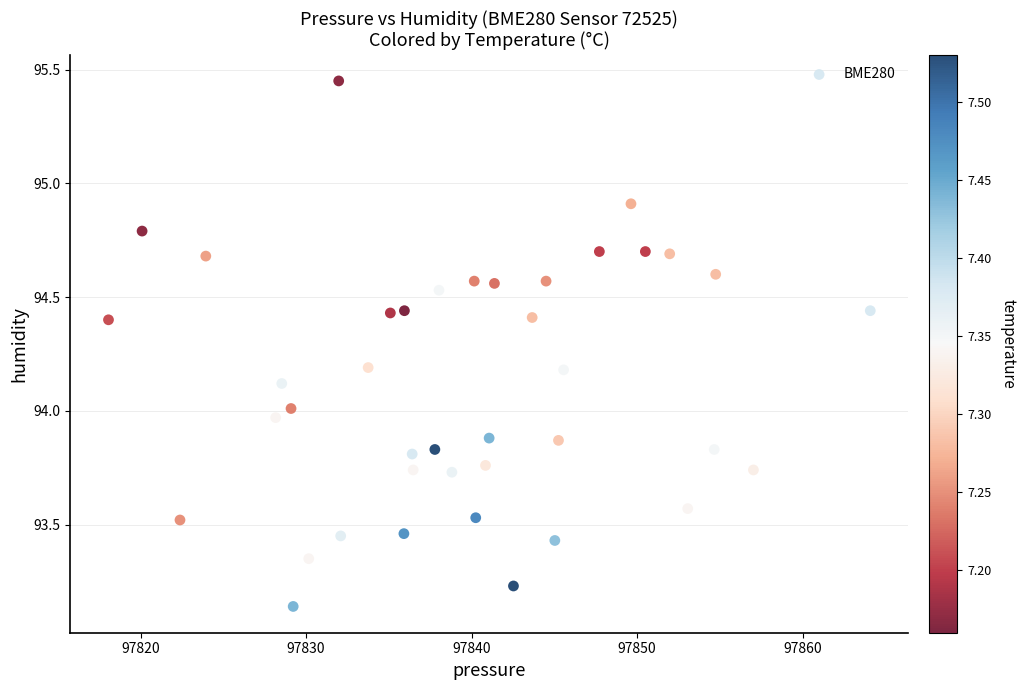

What is the range of X values (max minus min)?

46.0